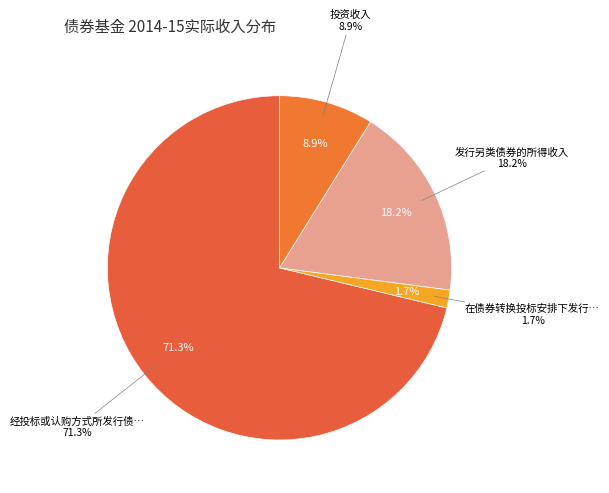

True or false: 201 accounts for 9% of the total.

False